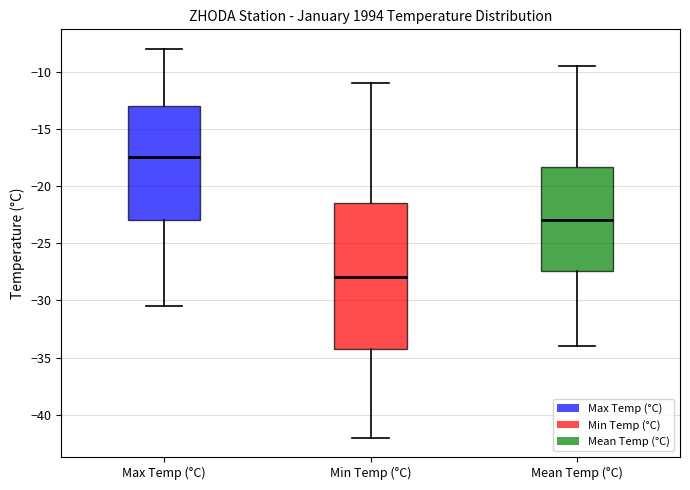

Which box's median line is the highest?

Max Temp (°C)